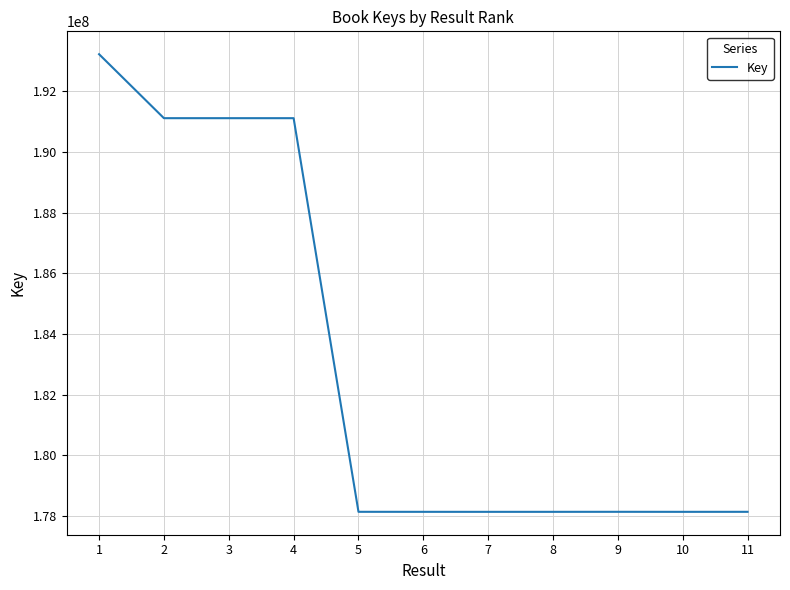

What is the greatest value displayed?

193226431